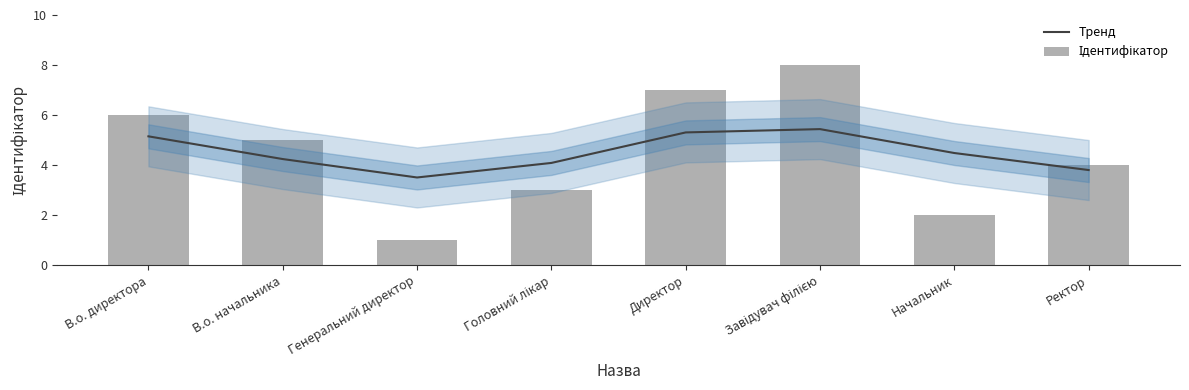

Which series has the largest total across all categories?

Тренд